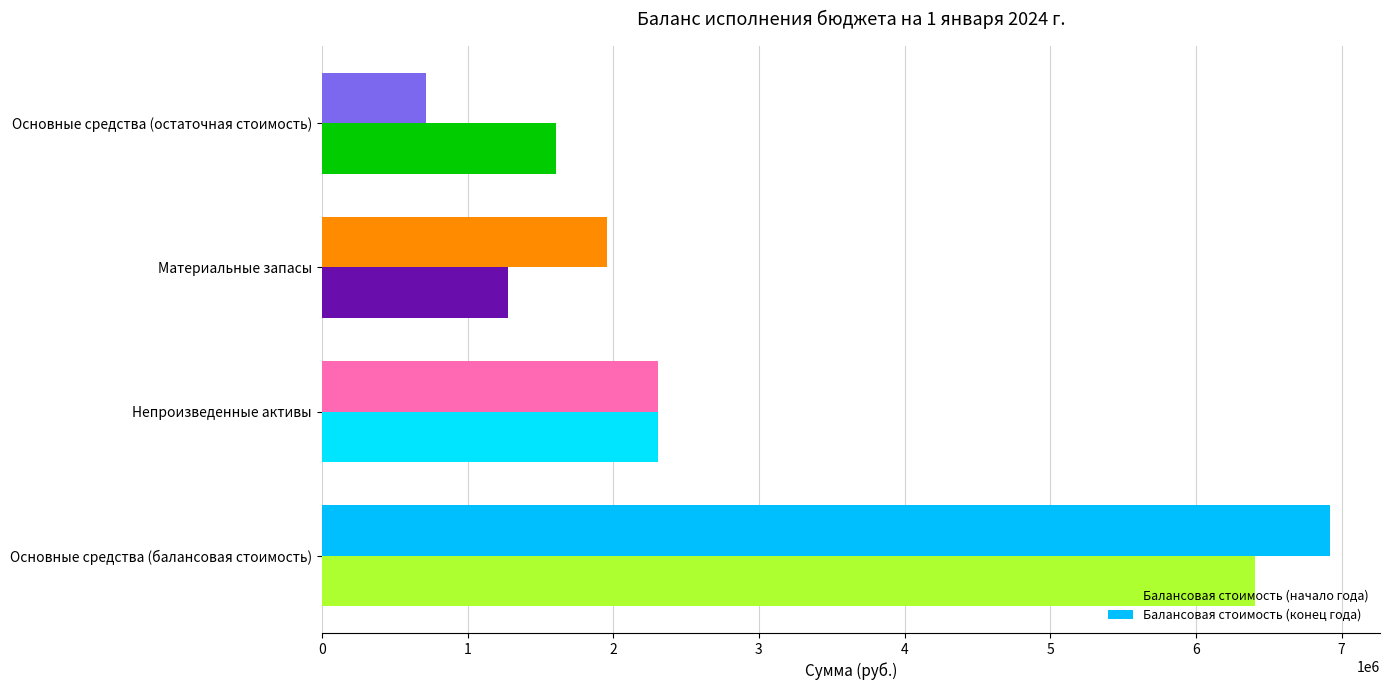

What is the smallest value displayed?

718080.4